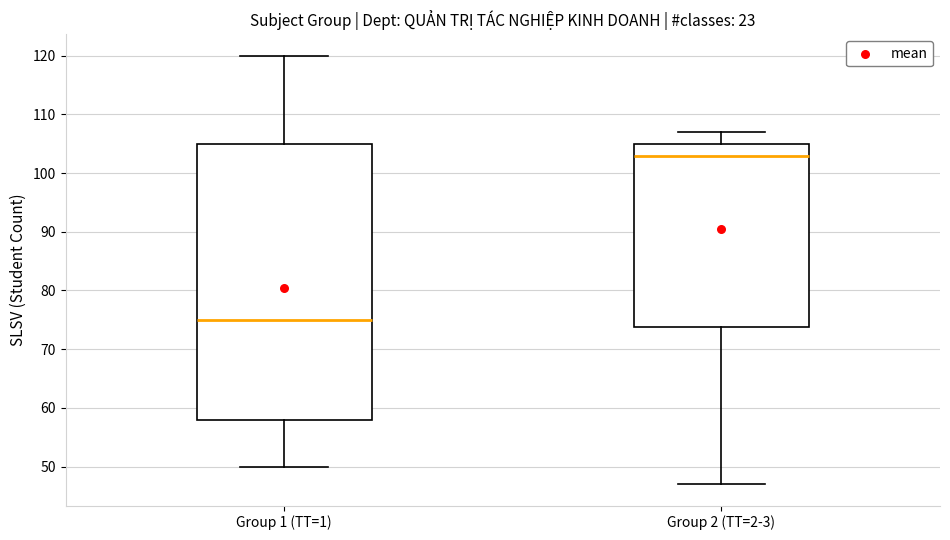

Reading left to right, read every box against the y-axis: the position of its median line, the range the box covers, and the ends of its whiskers. The values are not printed on the chart, so give them approximately, as read against the axis.

Group 1 (TT=1): median 75, box 58 to 105, whiskers 50 to 120
Group 2 (TT=2-3): median 103, box 74 to 105, whiskers 47 to 107